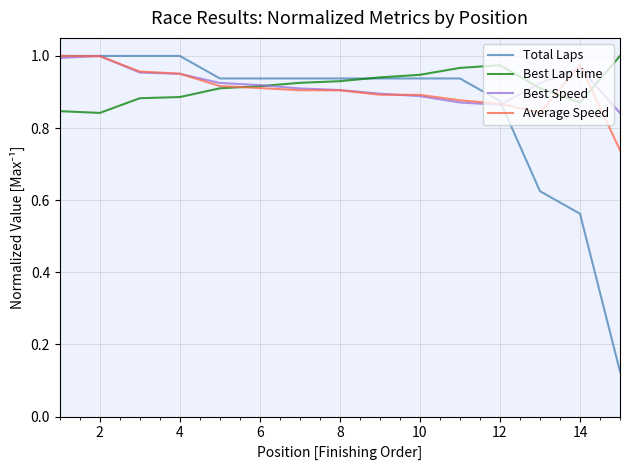

Which series has the largest range (max minus min)?

Total Laps